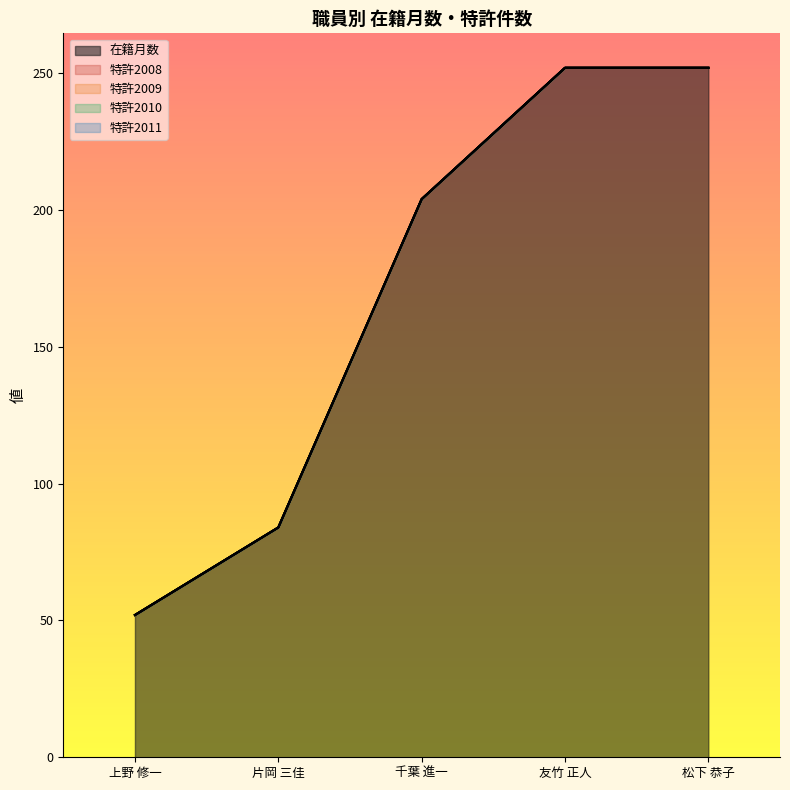

What are all the series names shown in the legend?

在籍月数, 特許2008, 特許2009, 特許2010, 特許2011